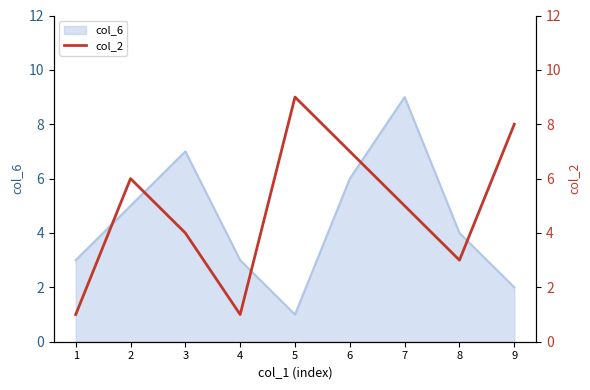

The col_6 series shows 1 at 1. True or false?

False